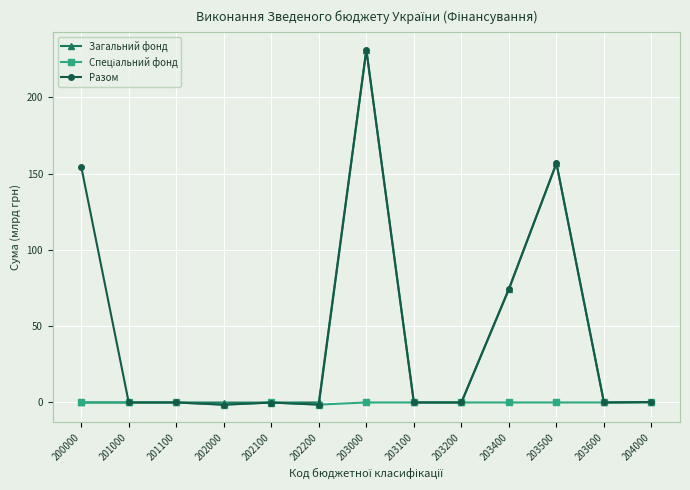

Count the number of categories in the chart.

13